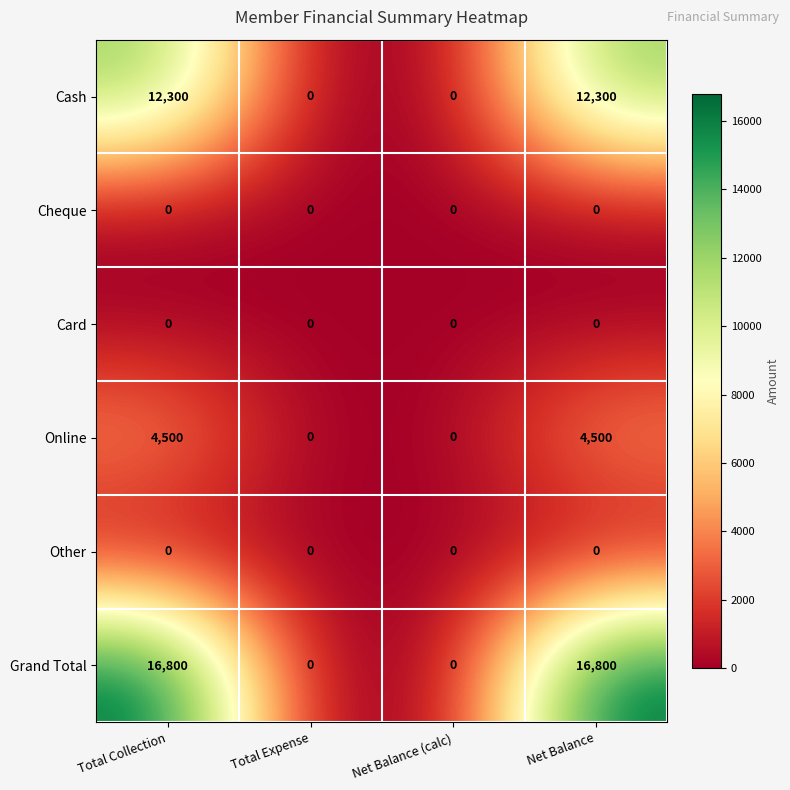

How many Cash values are between 0 and 12300?

4